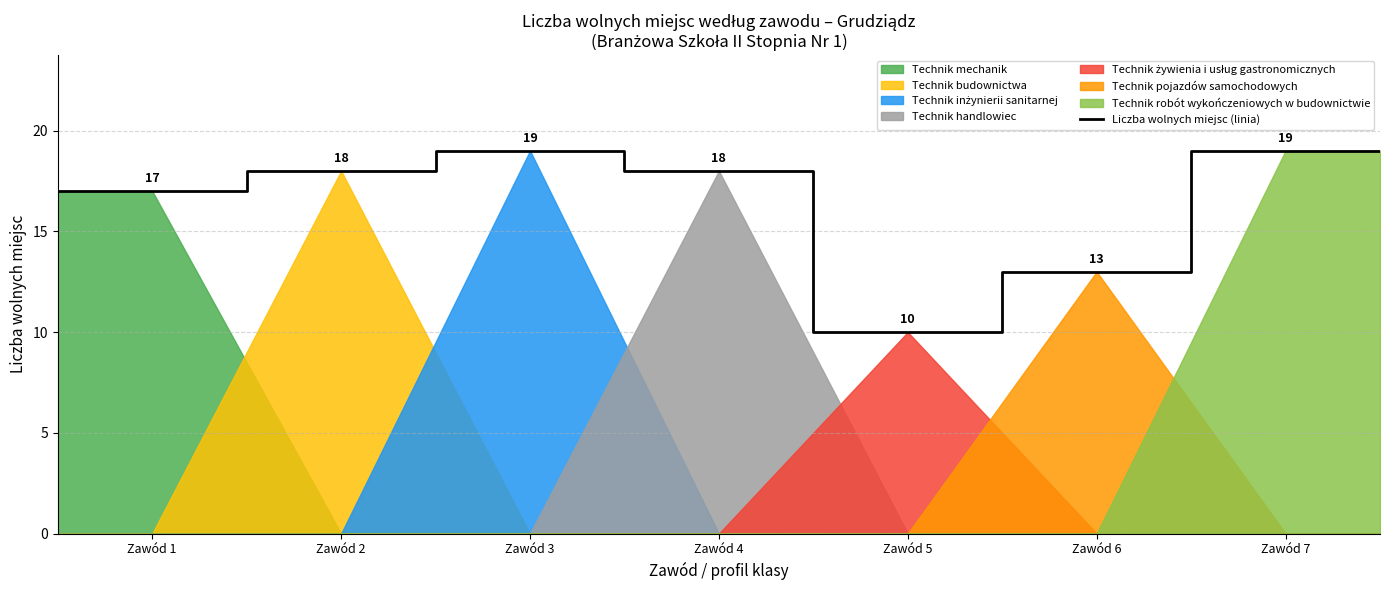

The chart shows a value of 11 at 12. True or false?

False